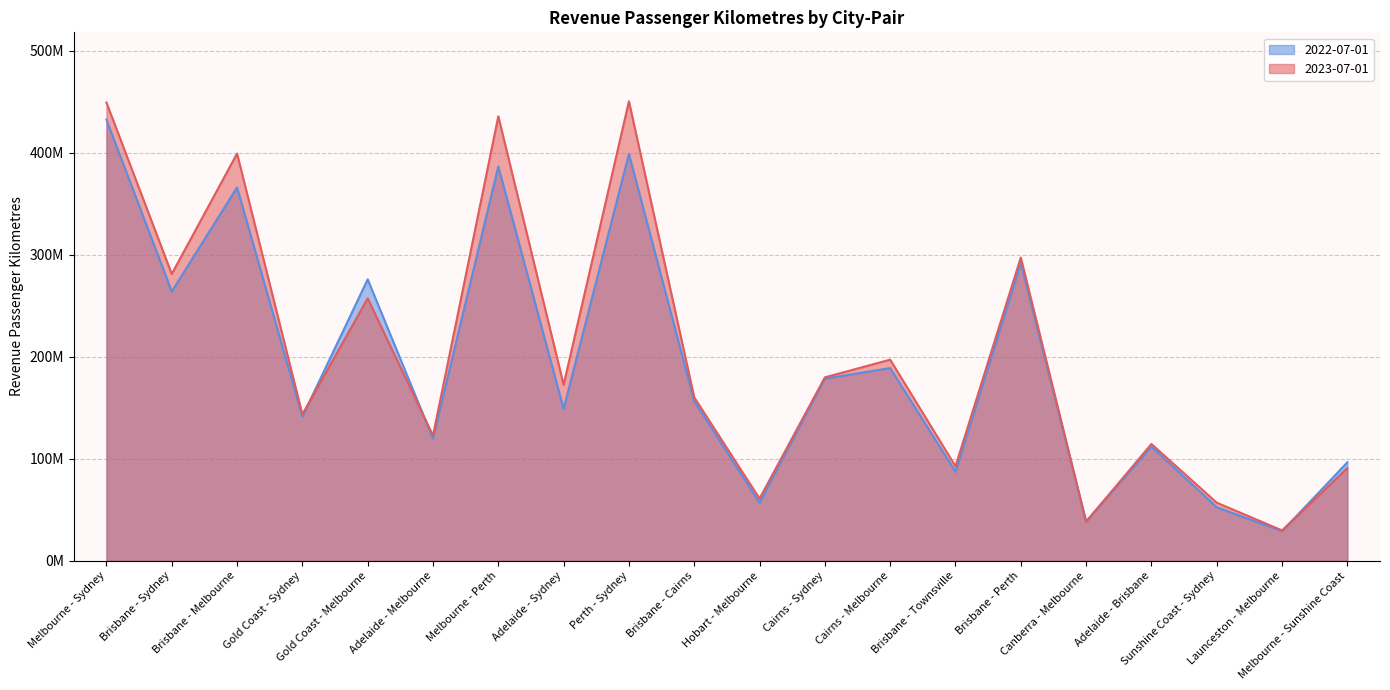

What is the spread (max minus min) of values at Brisbane - Townsville?

5268656